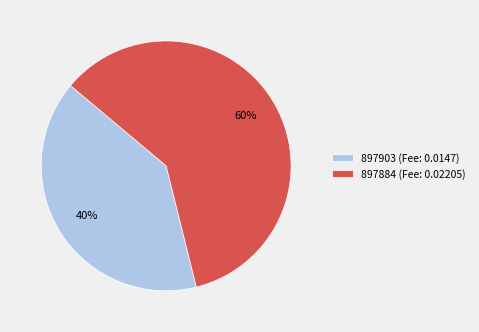

To the nearest percent, what is the average slice percentage?

50%